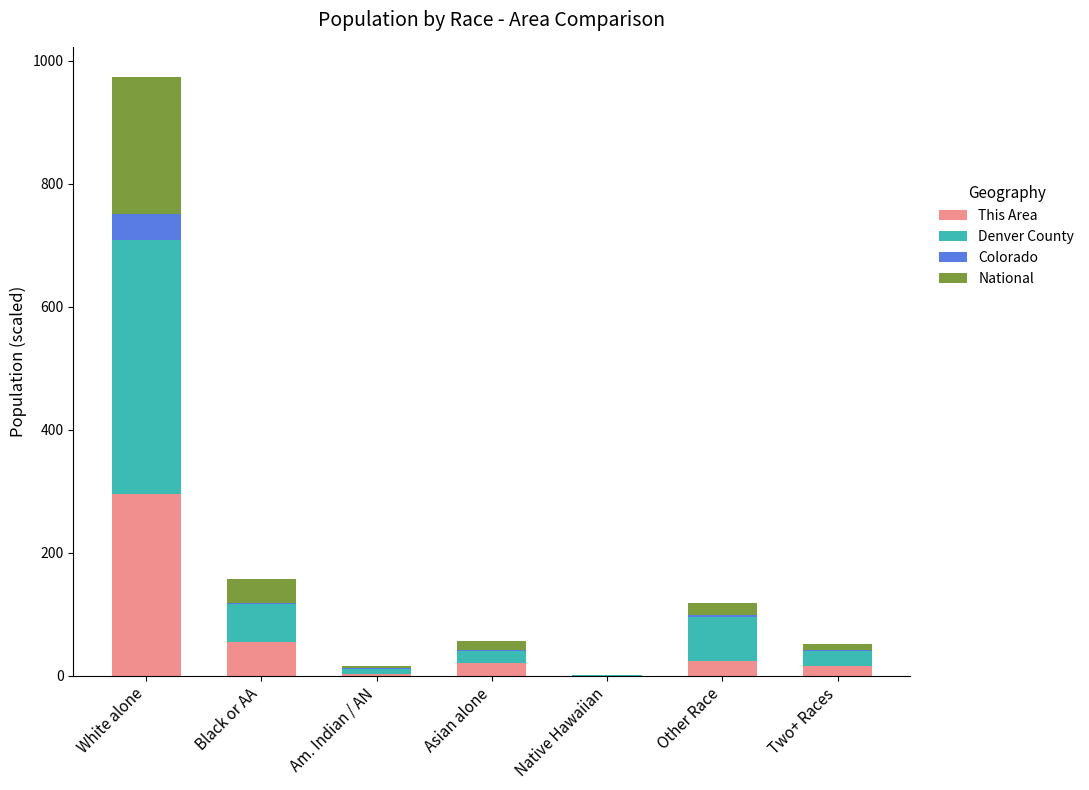

The This Area series shows 55.9 at Black or AA. True or false?

True